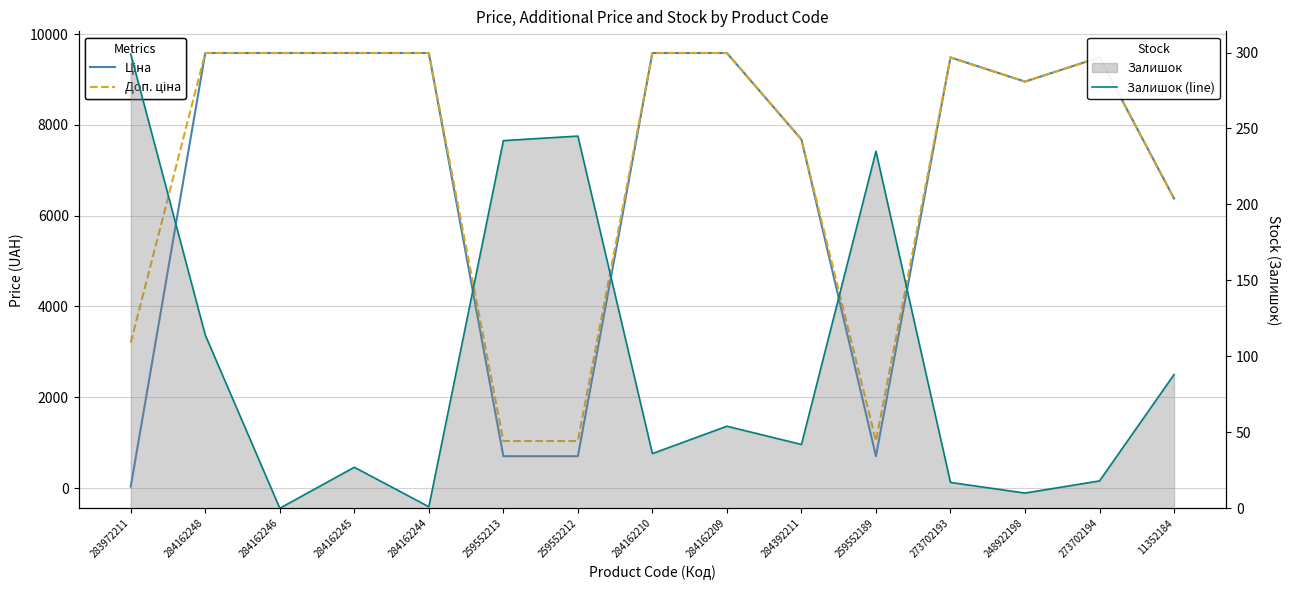

What is the sum of the Залишок (line) values at 284162245 and 284162209?

81.0